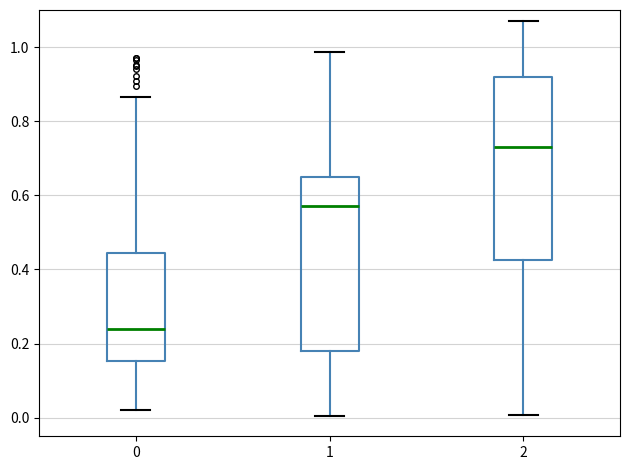

Which box's median line is the highest?

2